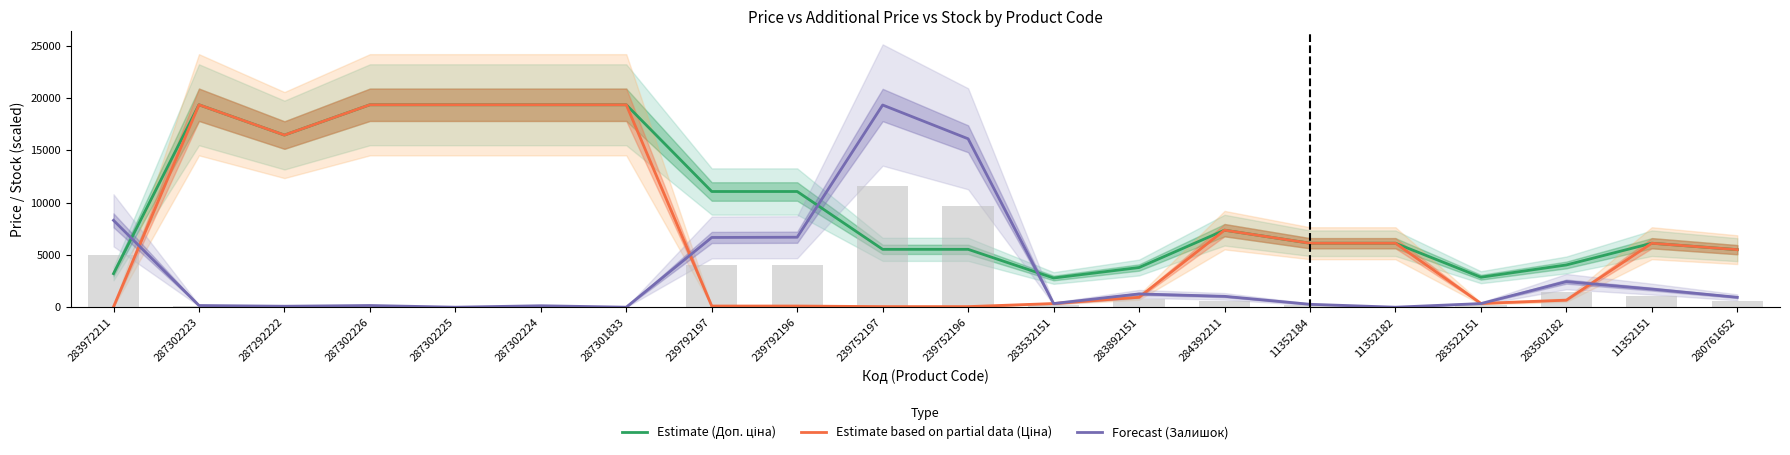

The Forecast (Залишок) series shows 154.4 at 287292222. True or false?

False